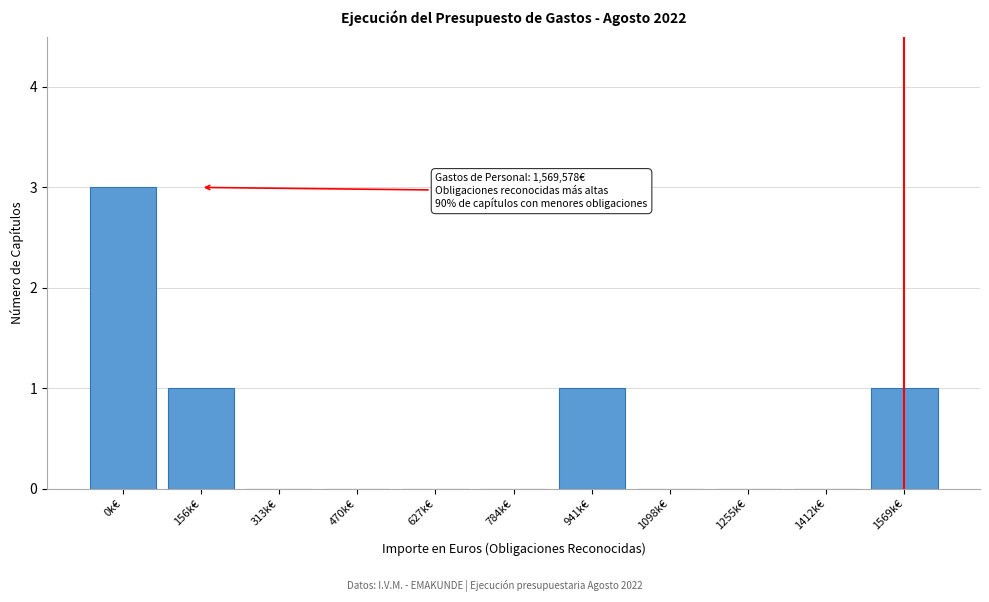

Reading left to right, list all the values displayed in this chart.

0k€=3	156k€=1	313k€=0	470k€=0	627k€=0	784k€=0	941k€=1	1098k€=0	1255k€=0	1412k€=0	1569k€=1